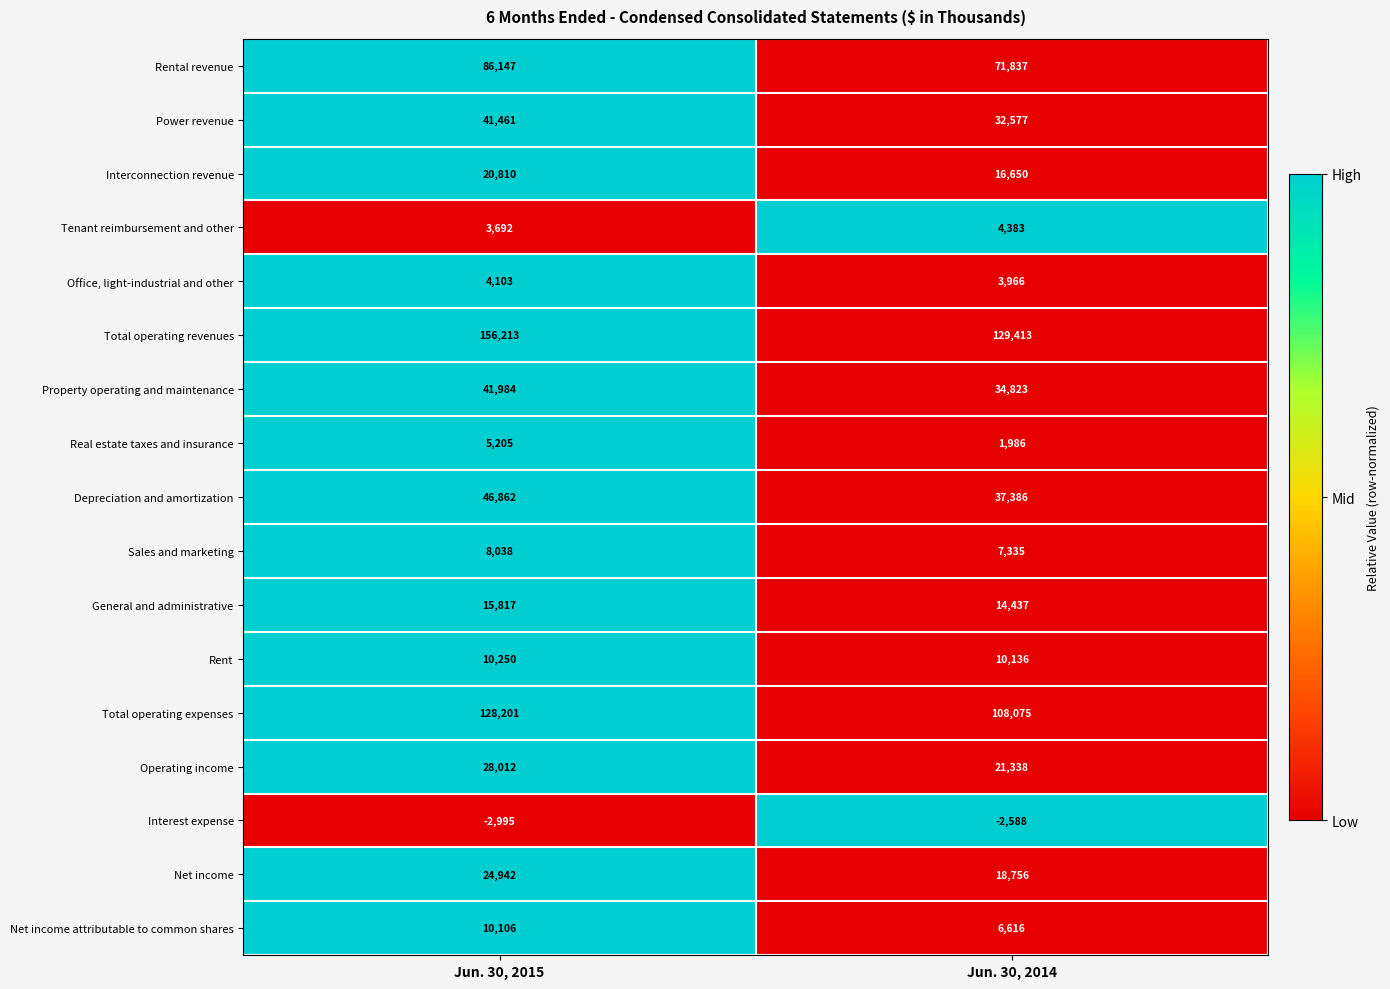

At Jun. 30, 2014, list the series in order from smallest to largest.

Interest expense, Real estate taxes and insurance, Office, light-industrial and other, Tenant reimbursement and other, Net income attributable to common shares, Sales and marketing, Rent, General and administrative, Interconnection revenue, Net income, Operating income, Power revenue, Property operating and maintenance, Depreciation and amortization, Rental revenue, Total operating expenses, Total operating revenues